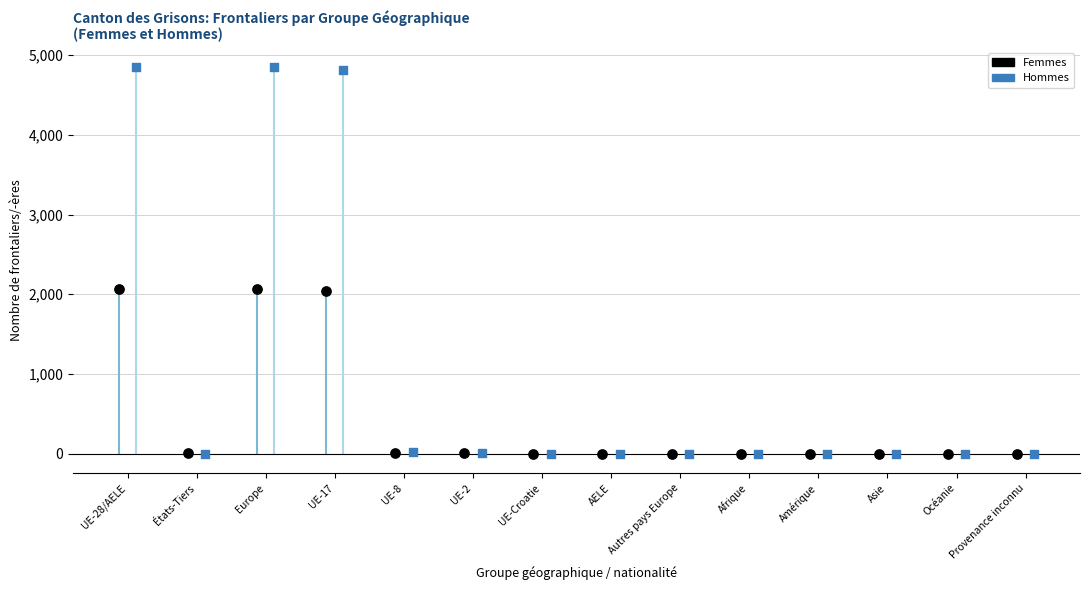

Which series reaches the maximum Y coordinate?

Hommes